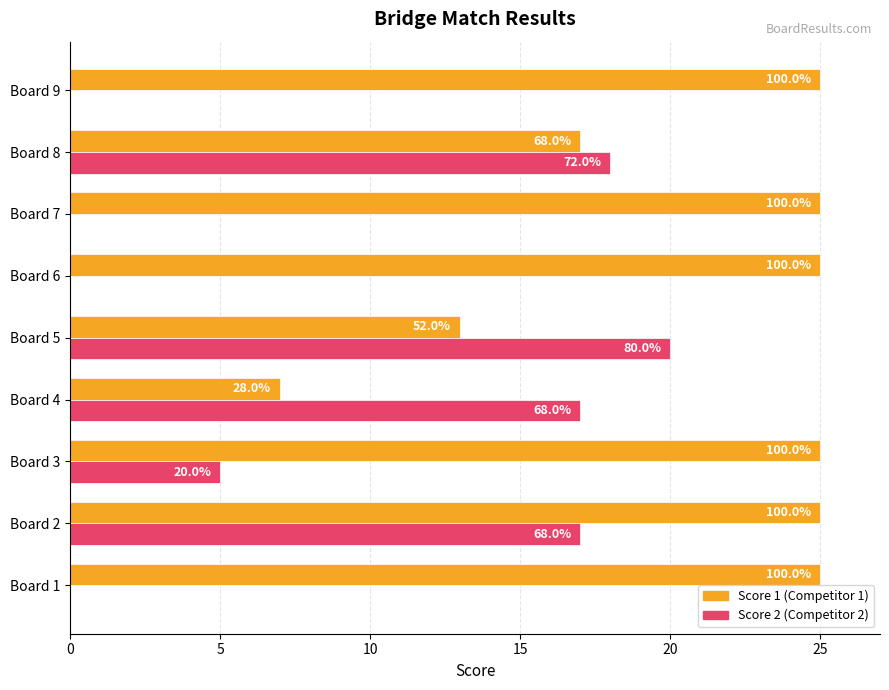

Reading right to left, transcribe all the data shown in this chart.

Score 1: 25	17	25	25	13	7	25	25	25
Score 2: 0	18	0	0	20	17	5	17	0